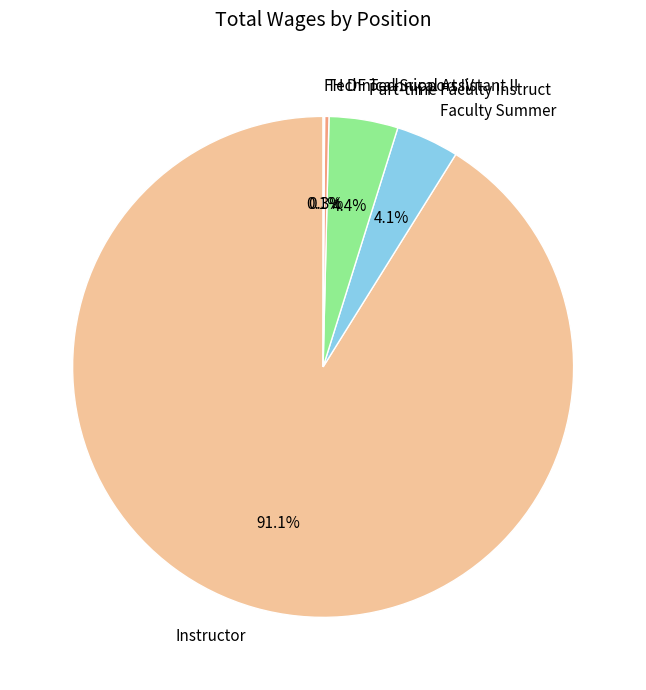

Does any single category account for the majority?

Yes